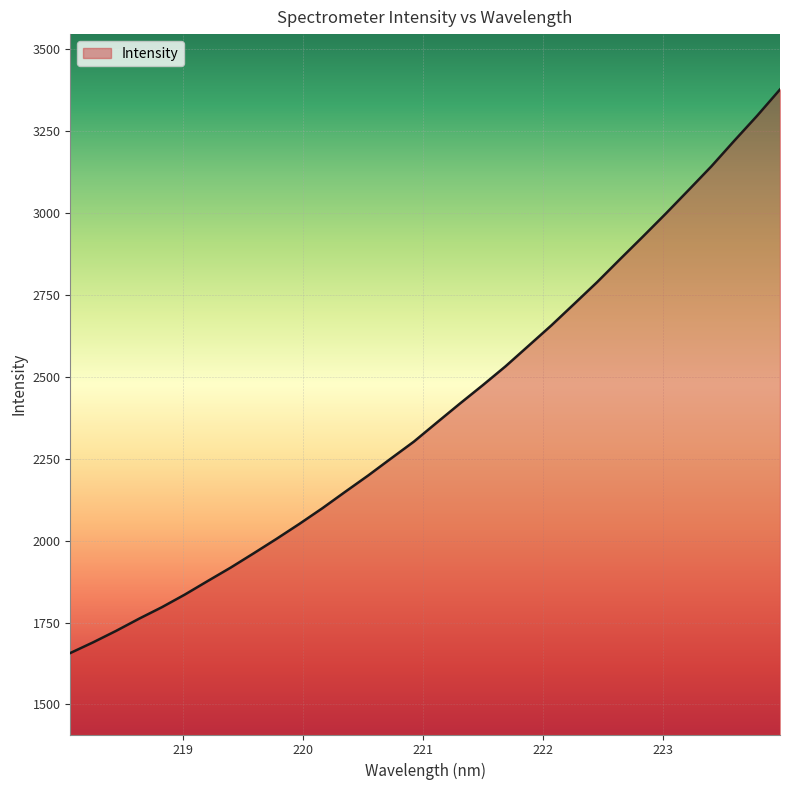

What is the greatest value displayed?

3376.5